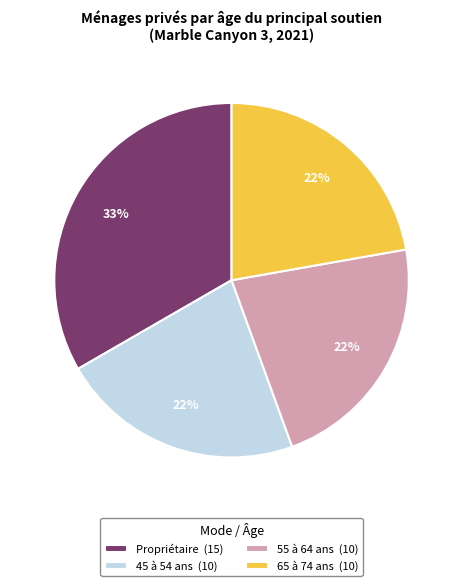

Does 65 à 74 ans (10) represent more than half of the total?

No